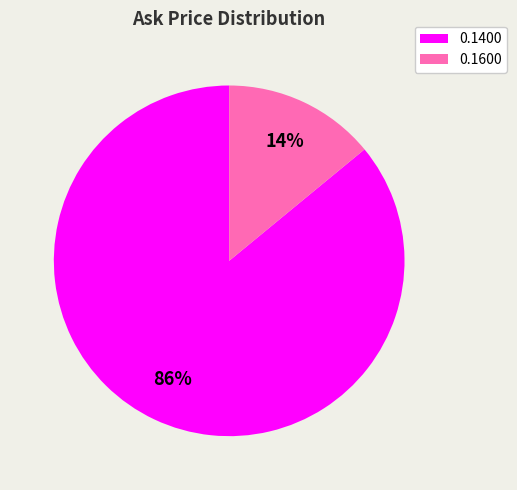

To the nearest percent, what is the difference between the largest and smallest slice percentages?

72%